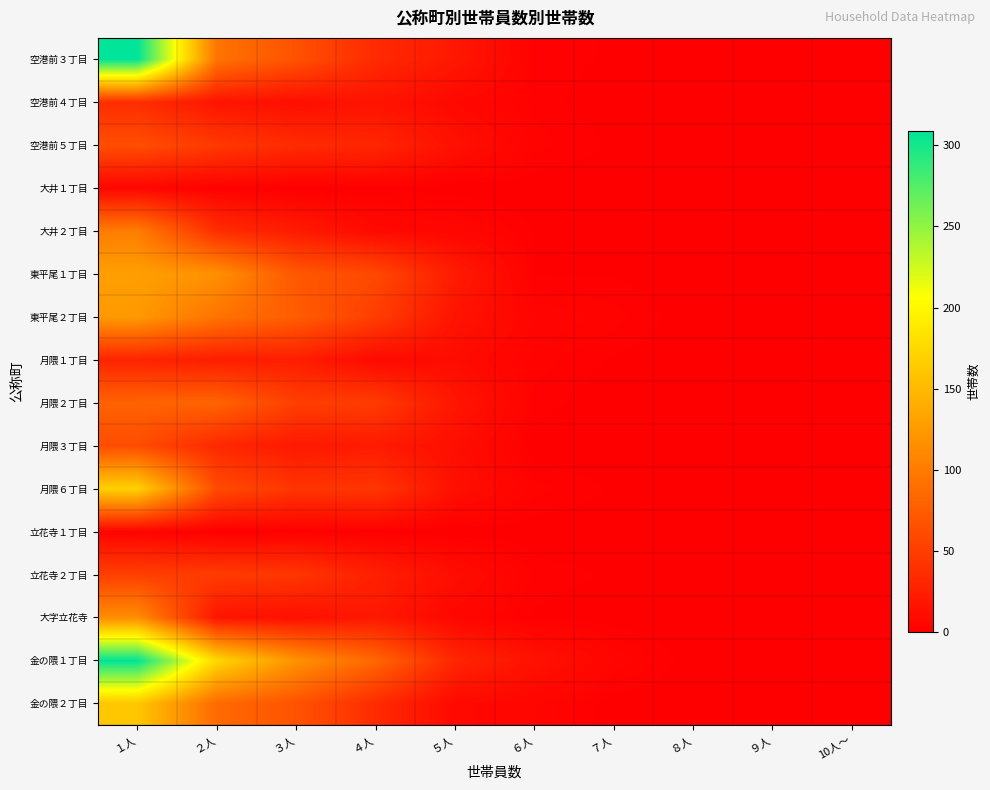

Which series changed the most between ３人 and 10人～?

金の隈１丁目